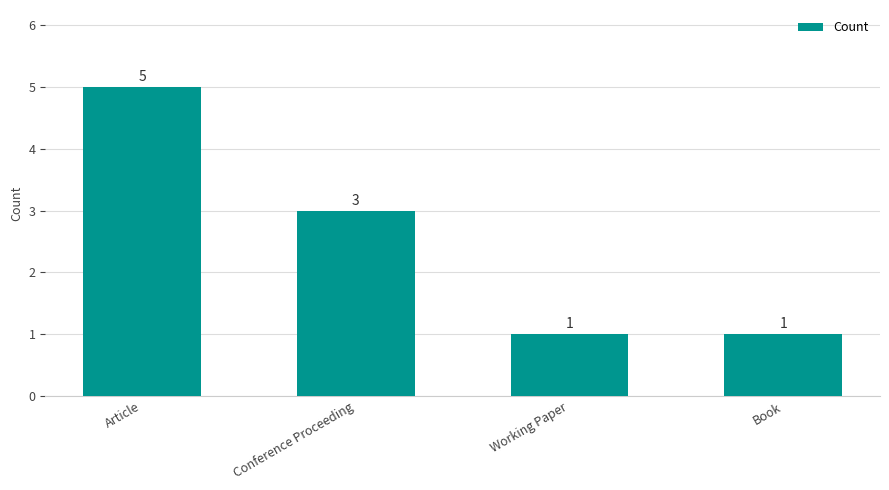

What is the smallest value displayed?

1